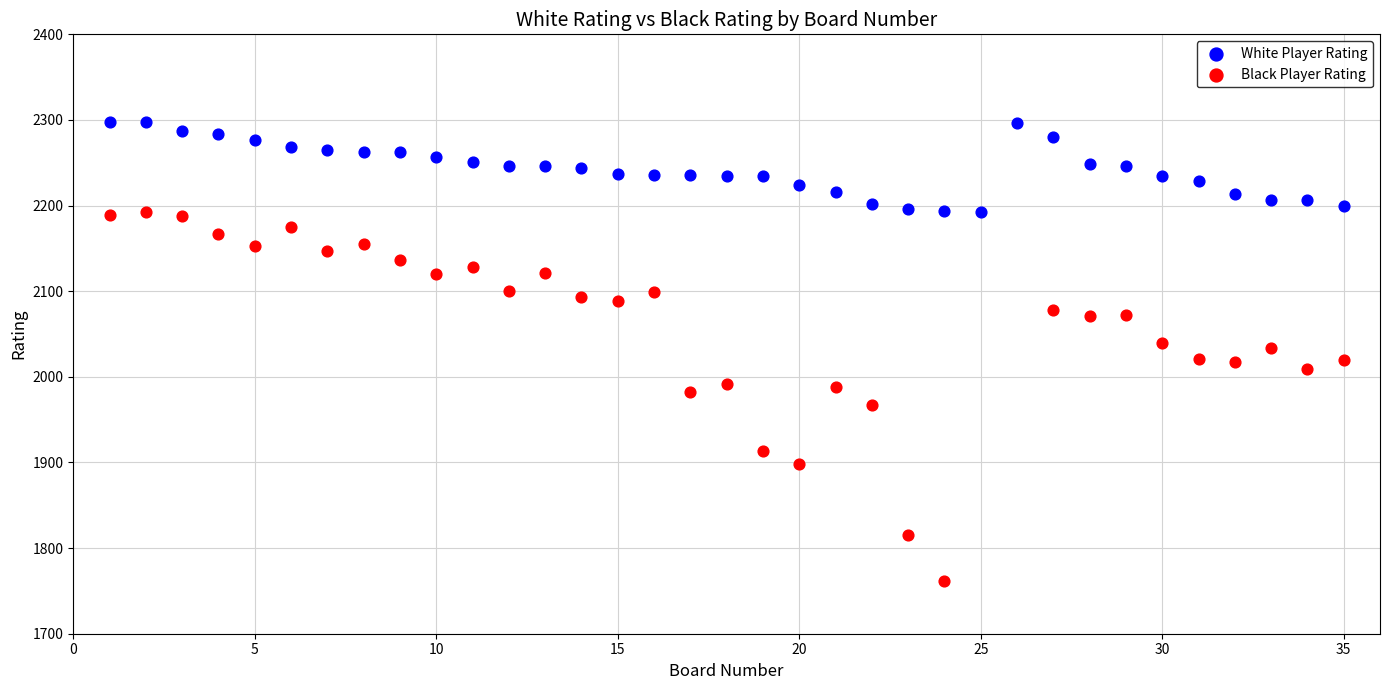

Which series contains the highest Y value?

White Player Rating